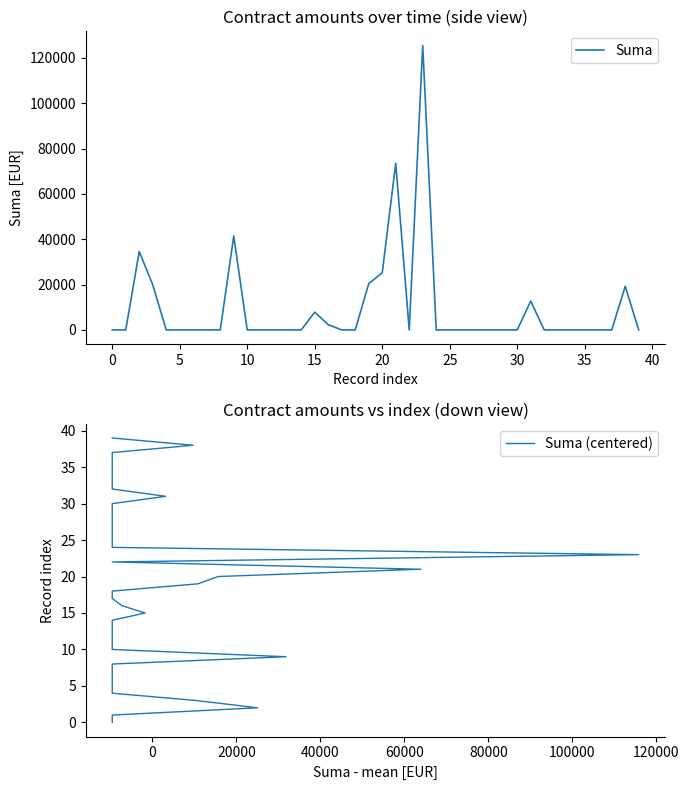

Is it true that Suma equals 73357.9 at 17?

False